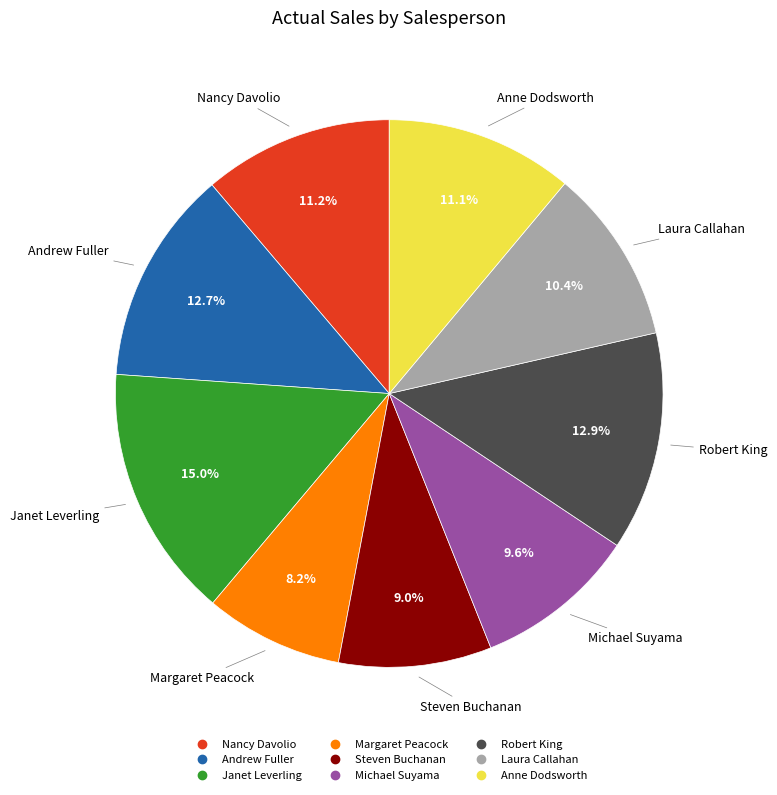

Which slice is the largest?

Janet Leverling